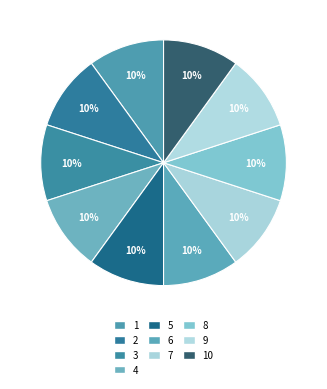

How many segments does this pie chart have?

10